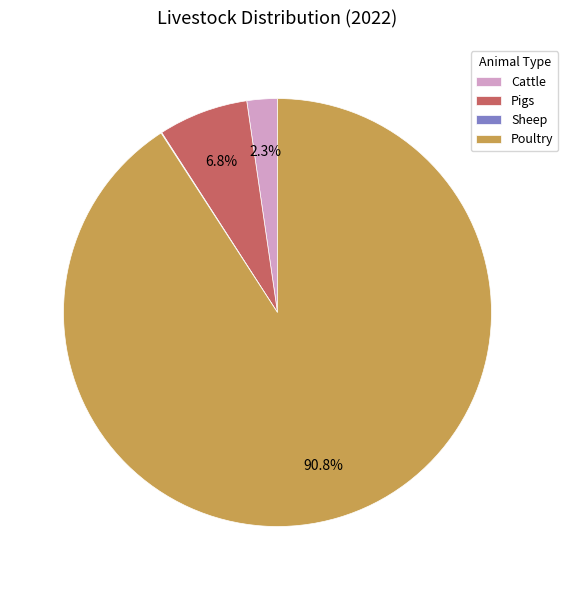

Does Poultry account for over 50% of the chart?

Yes